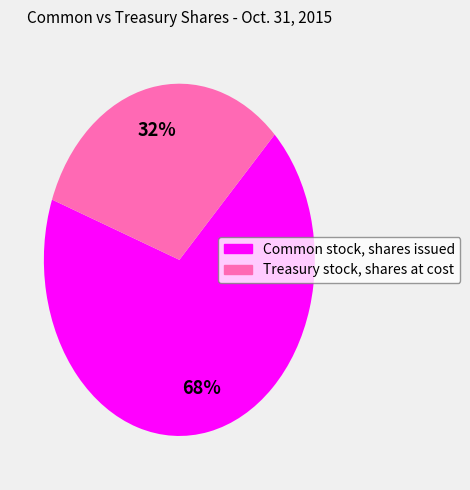

What is the smallest slice in the pie chart?

Treasury stock, shares at cost